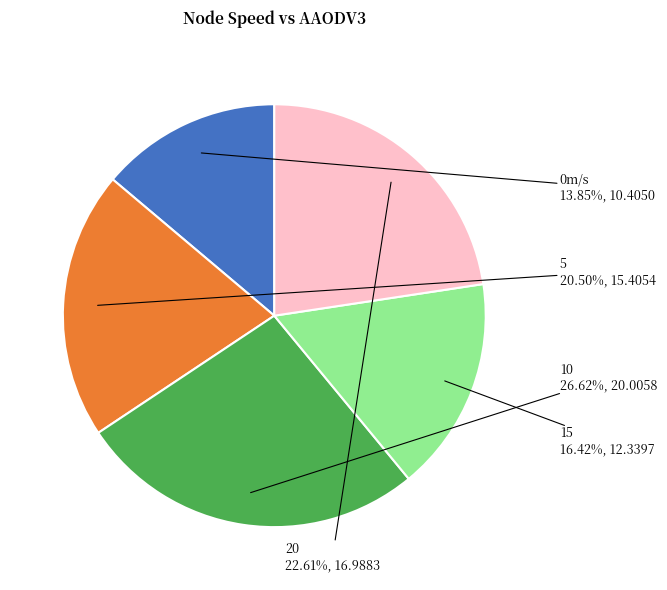

What percentage is the 15 slice, to the nearest percent?

16%